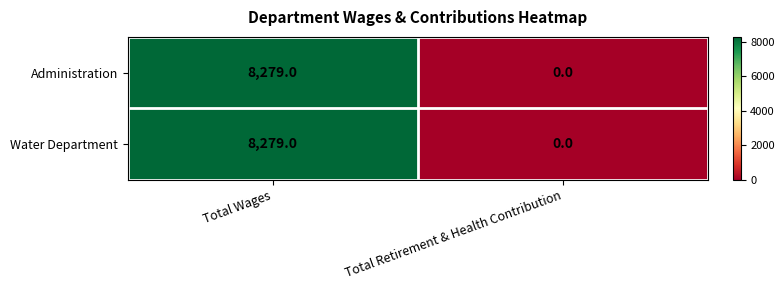

What is the sum of all Water Department values?

8279